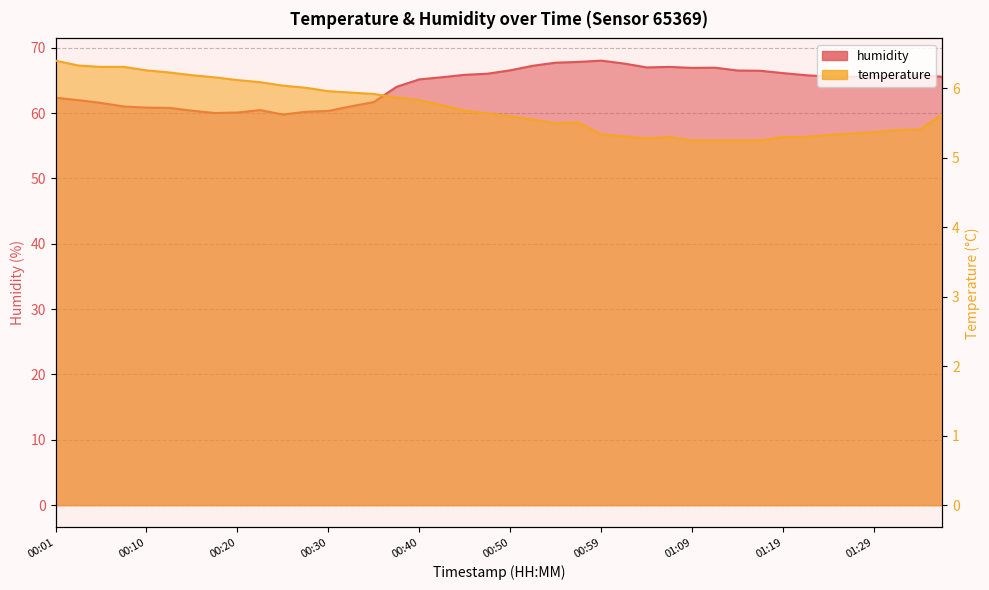

The value of humidity at 01:16 is 108.8. True or false?

False